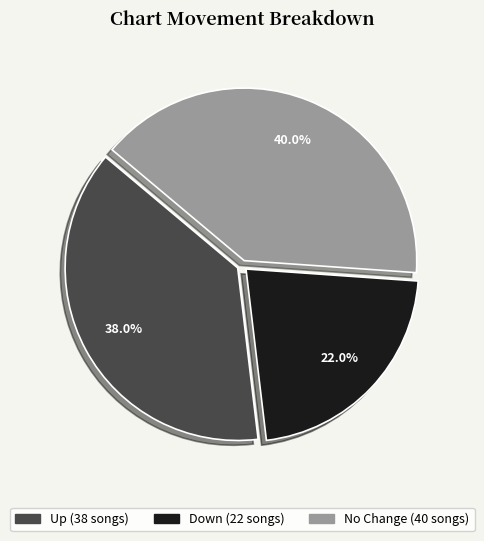

Is there any slice that represents more than half of the pie?

No